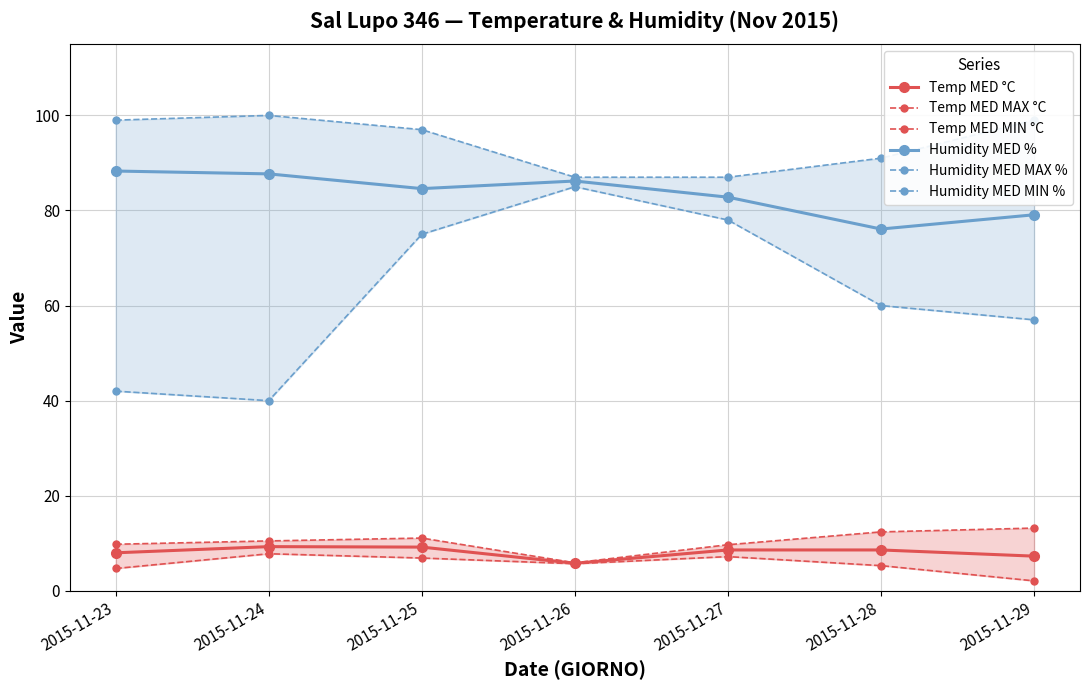

Reading right to left, what are all the values shown in this chart?

Temp MED °C: 7.3	8.6	8.6	5.8	9.2	9.3	8.0
Temp MED MAX °C: 13.2	12.4	9.7	5.9	11.1	10.5	9.8
Temp MED MIN °C: 2.1	5.3	7.2	5.7	6.9	7.8	4.7
Humidity MED %: 79.1	76.1	82.8	86.2	84.6	87.7	88.3
Humidity MED MAX %: 99.0	91.0	87.0	87.0	97.0	100.0	99.0
Humidity MED MIN %: 57.0	60.0	78.0	85.0	75.0	40.0	42.0